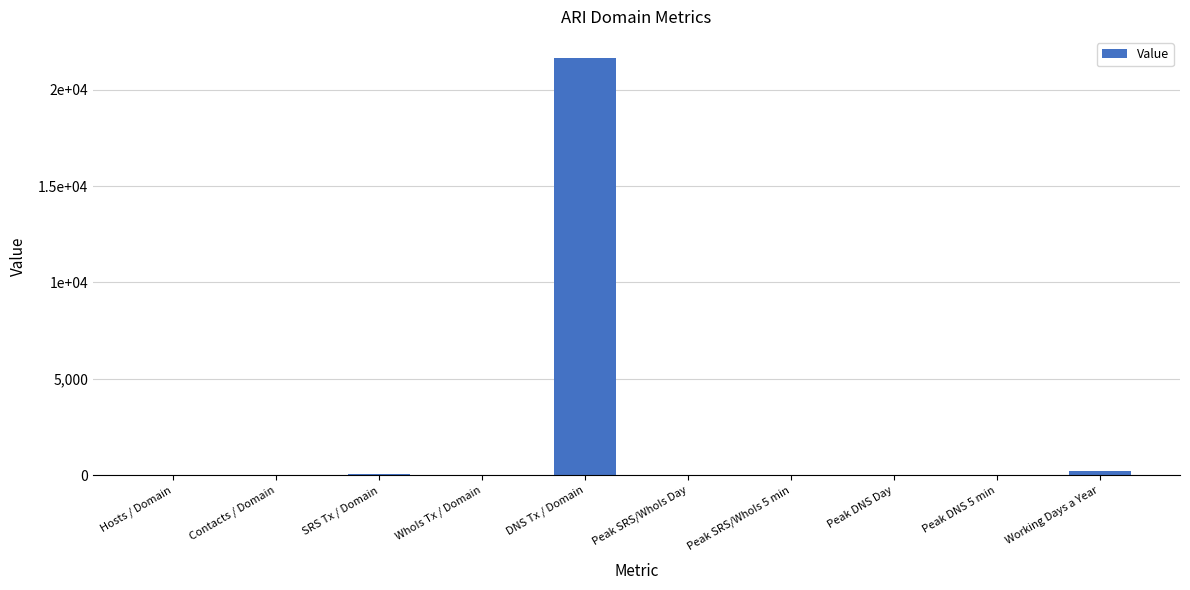

Are the bars horizontal?

No